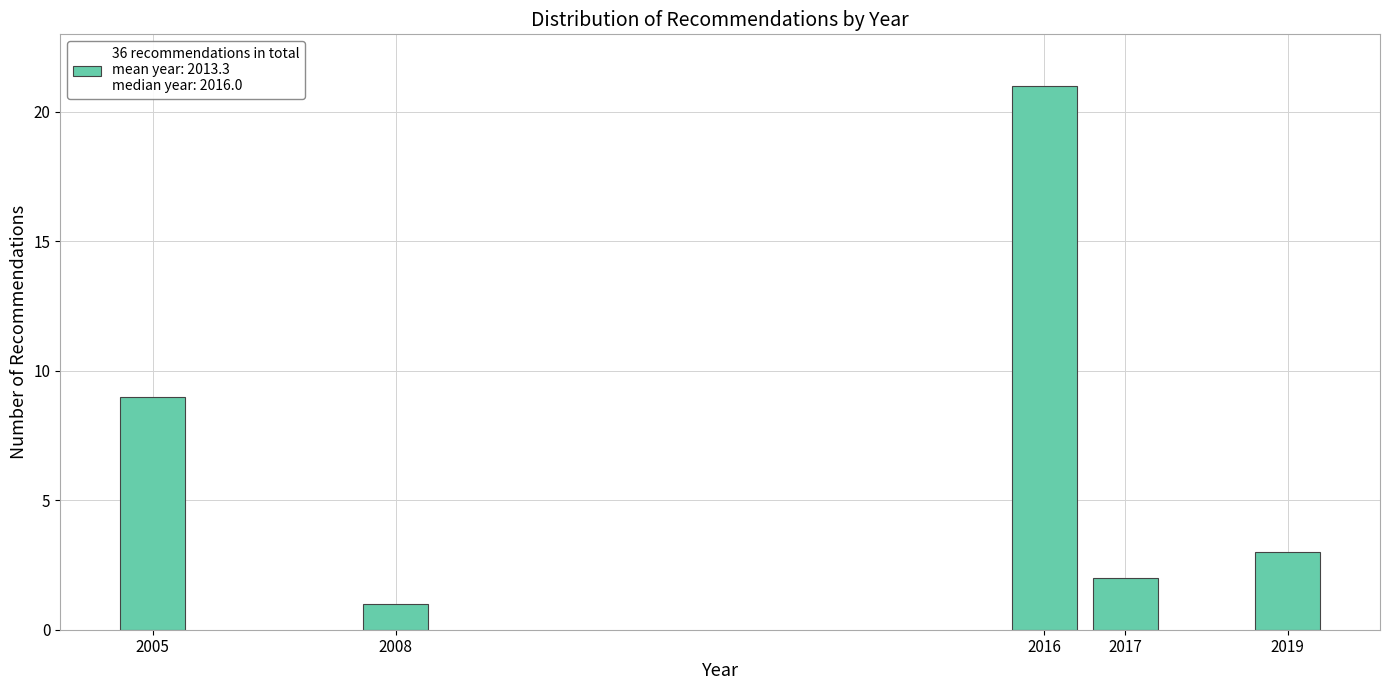

Reading left to right, transcribe all the data shown in this chart.

2005=9	2008=1	2016=21	2017=2	2019=3